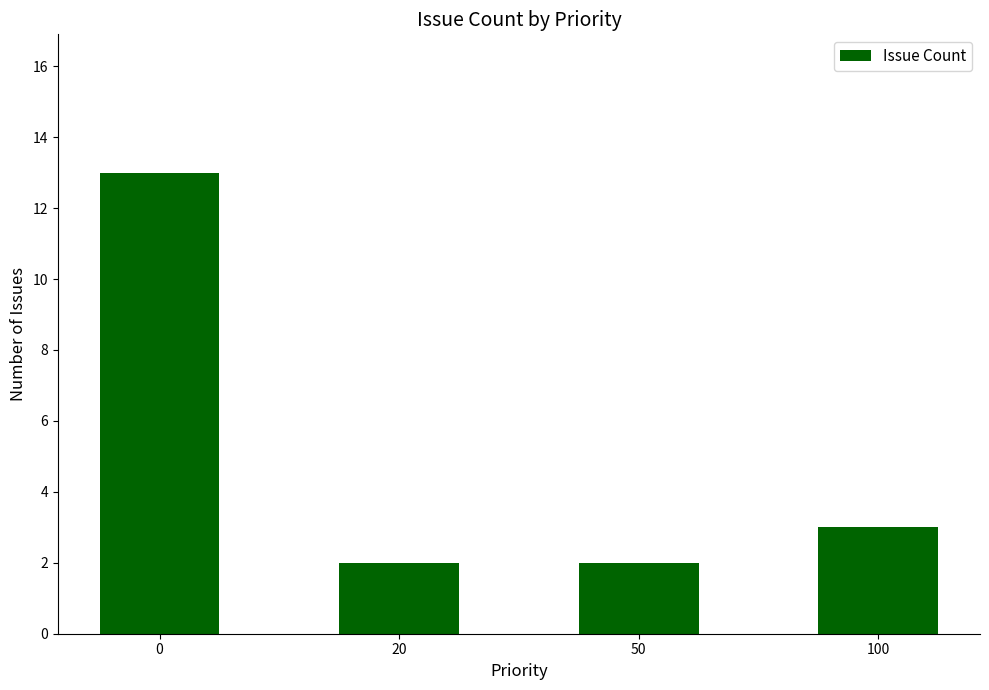

What is the sum of the values at 0 and 100?

16